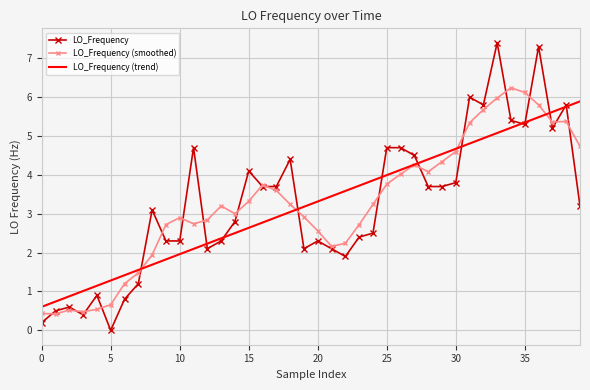

List the series in order of their peak value, highest first.

LO_Frequency, LO_Frequency (smoothed), LO_Frequency (trend)